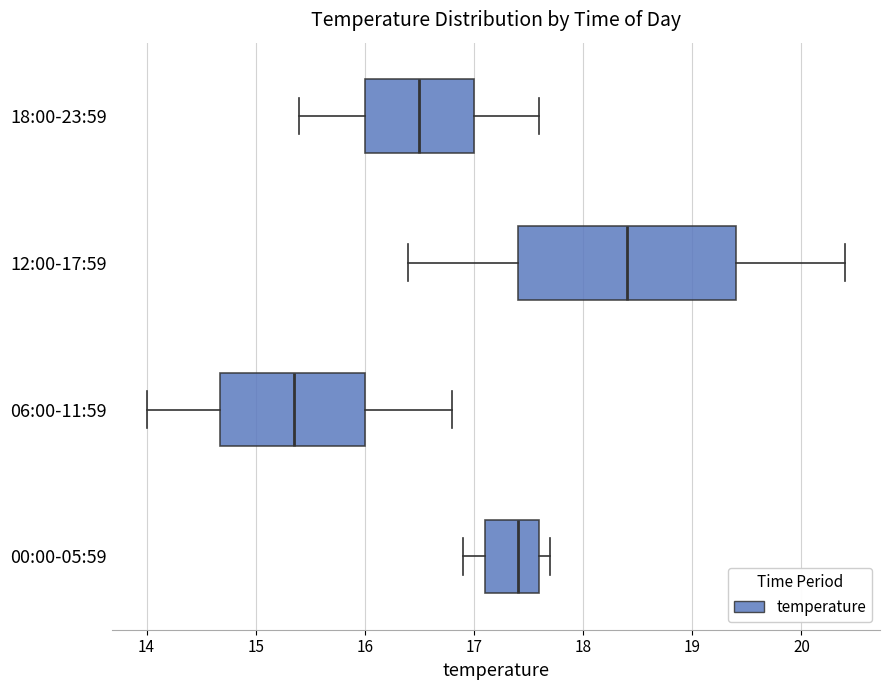

Comparing the boxes themselves (not the whiskers), which one is the widest?

12:00-17:59